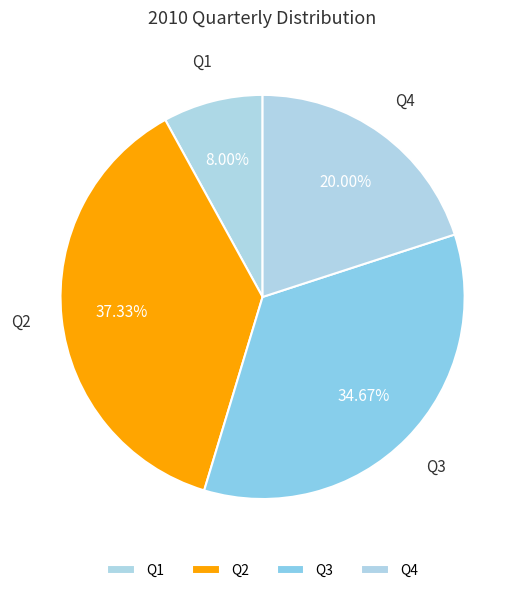

Which category has the smallest portion of the pie?

Q1